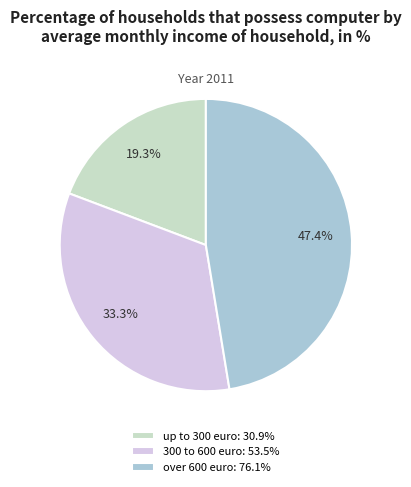

Rank the categories by value from lowest to highest.

up to 300 euro, 300 to 600 euro, over 600 euro